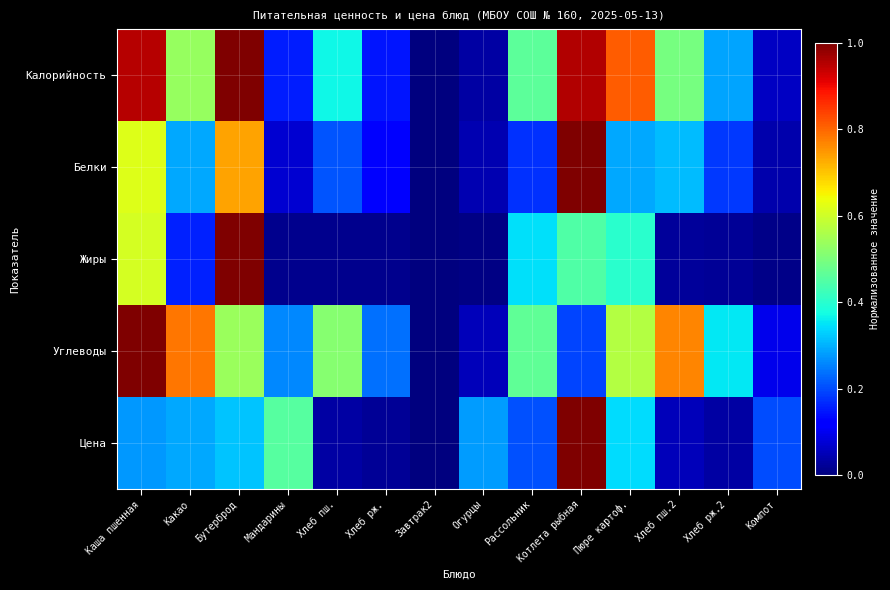

Reading left to right, what are all the values shown in this chart?

Калорийность: Каша пшенная=1.0	Какао=0.5	Бутерброд=1.0	Мандарины=0.2	Хлеб пш.=0.4	Хлеб рж.=0.1	Завтрак2=0.0	Огурцы=0.0	Рассольник=0.5	Котлета рыбная=1.0	Пюре картоф.=0.8	Хлеб пш.2=0.5	Хлеб рж.2=0.3	Компот=0.1
Белки: Каша пшенная=0.6	Какао=0.3	Бутерброд=0.7	Мандарины=0.1	Хлеб пш.=0.2	Хлеб рж.=0.1	Завтрак2=0.0	Огурцы=0.0	Рассольник=0.2	Котлета рыбная=1.0	Пюре картоф.=0.3	Хлеб пш.2=0.3	Хлеб рж.2=0.2	Компот=0.0
Жиры: Каша пшенная=0.6	Какао=0.2	Бутерброд=1.0	Мандарины=0.0	Хлеб пш.=0.0	Хлеб рж.=0.0	Завтрак2=0.0	Огурцы=0.0	Рассольник=0.3	Котлета рыбная=0.4	Пюре картоф.=0.4	Хлеб пш.2=0.0	Хлеб рж.2=0.0	Компот=0.0
Углеводы: Каша пшенная=1.0	Какао=0.8	Бутерброд=0.5	Мандарины=0.3	Хлеб пш.=0.5	Хлеб рж.=0.2	Завтрак2=0.0	Огурцы=0.1	Рассольник=0.5	Котлета рыбная=0.2	Пюре картоф.=0.6	Хлеб пш.2=0.8	Хлеб рж.2=0.4	Компот=0.1
Цена: Каша пшенная=0.3	Какао=0.3	Бутерброд=0.3	Мандарины=0.5	Хлеб пш.=0.0	Хлеб рж.=0.0	Завтрак2=0.0	Огурцы=0.3	Рассольник=0.2	Котлета рыбная=1.0	Пюре картоф.=0.3	Хлеб пш.2=0.1	Хлеб рж.2=0.0	Компот=0.2